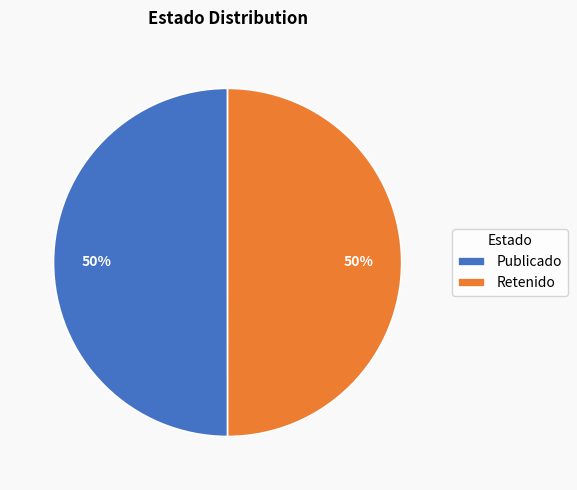

True or false: Publicado accounts for 62% of the total.

False